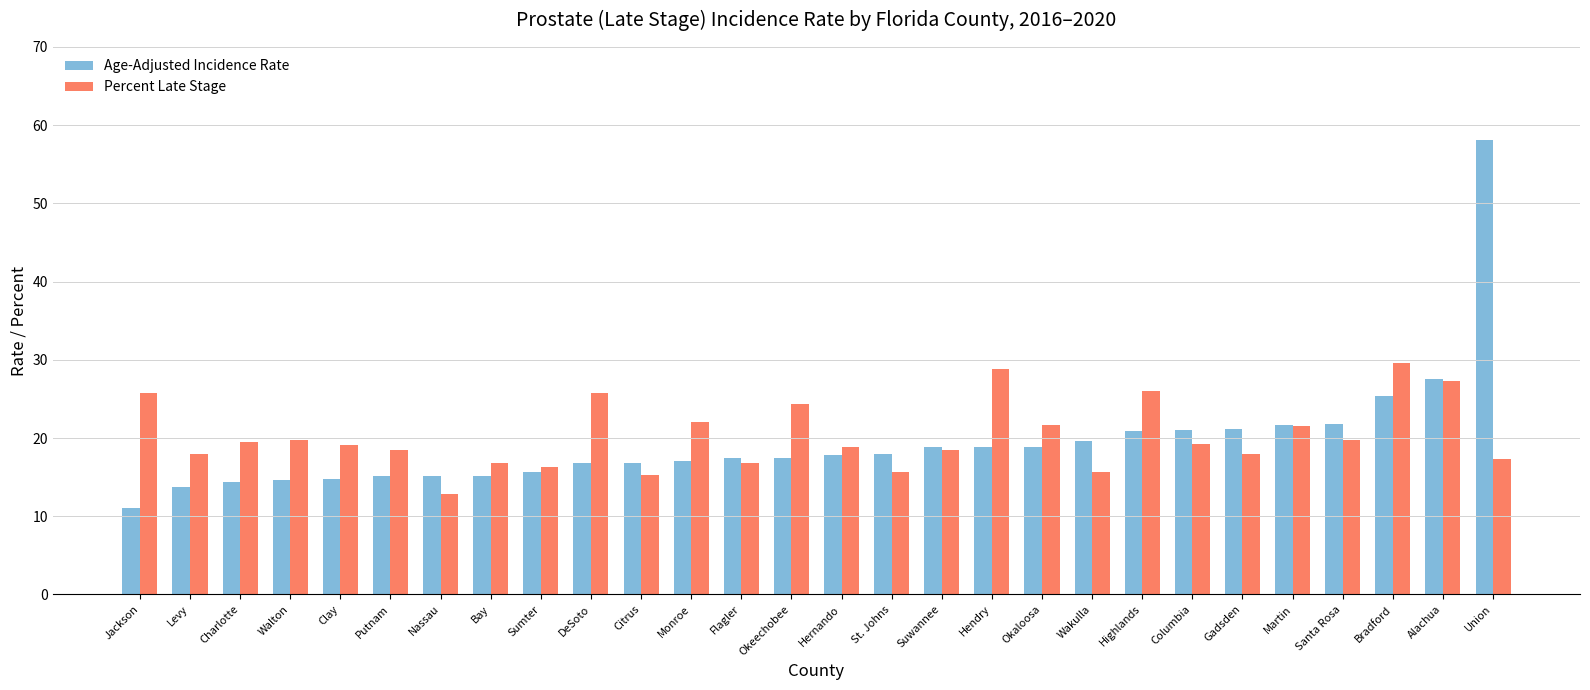

Which category has the highest value across all series?

Union